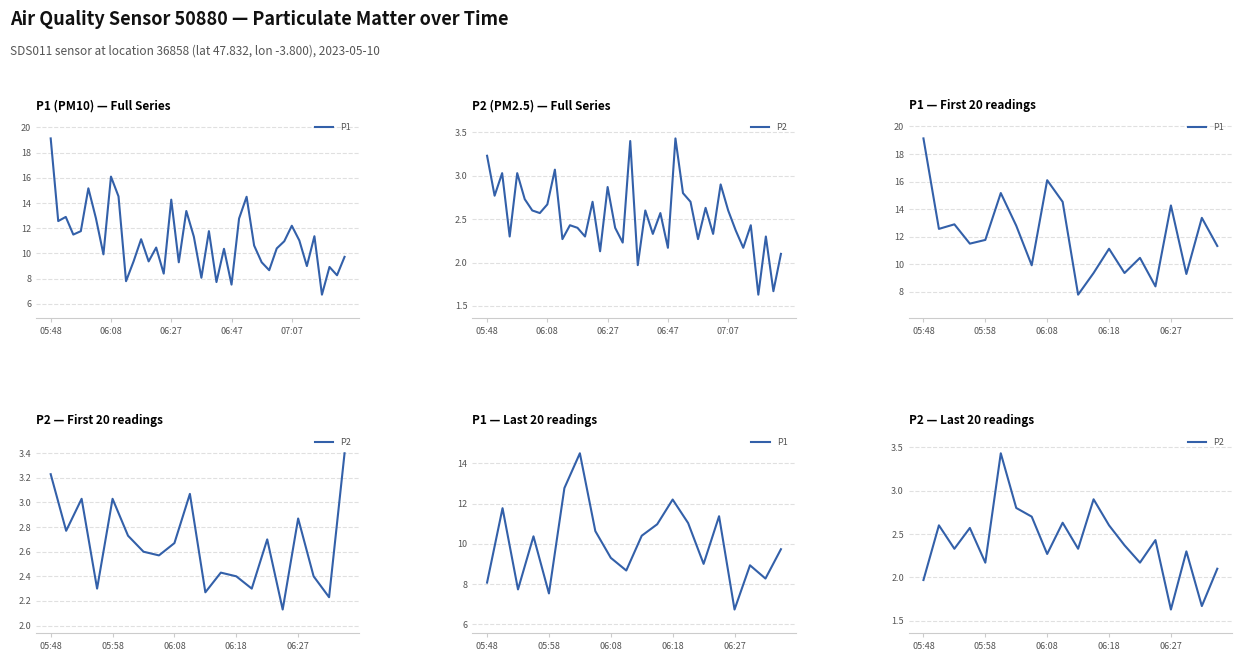

Where is P2 nearest to the value 2?

05:48